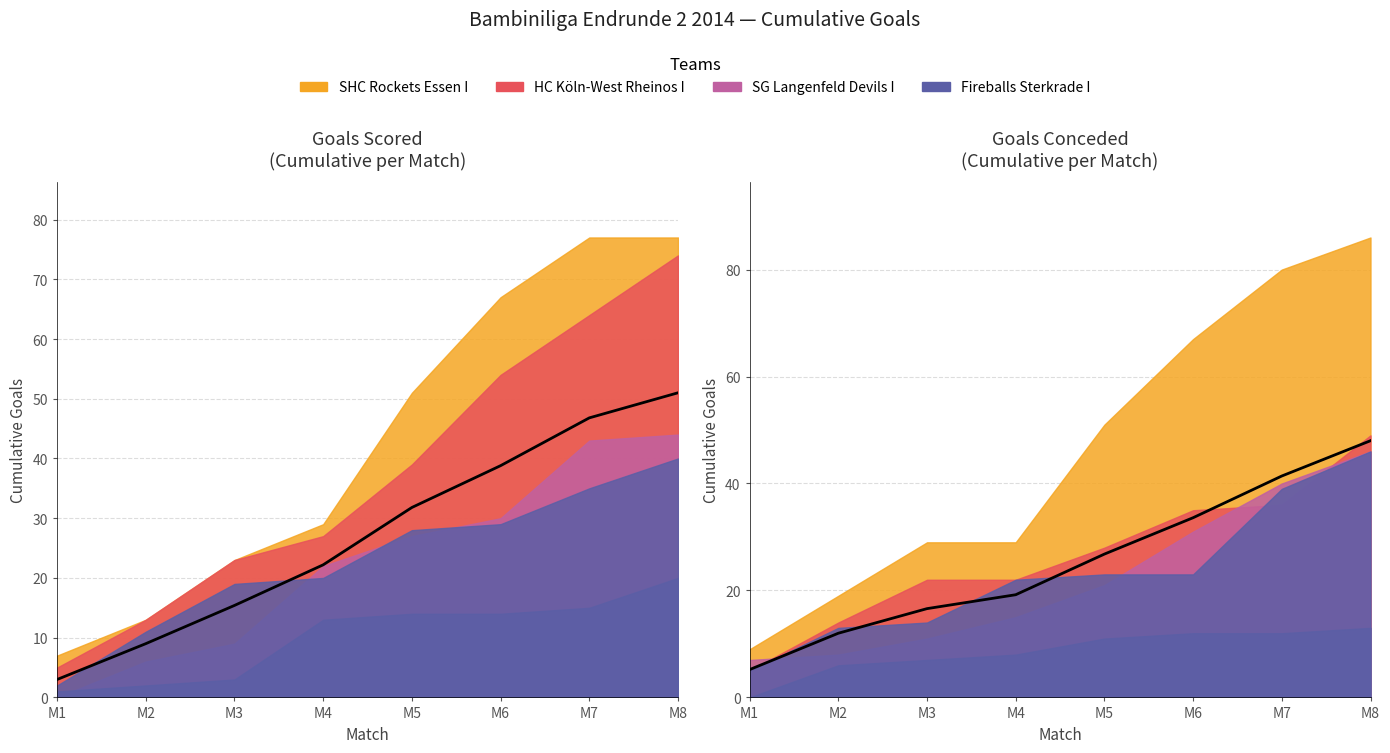

The value at M5 is 26.8. True or false?

True